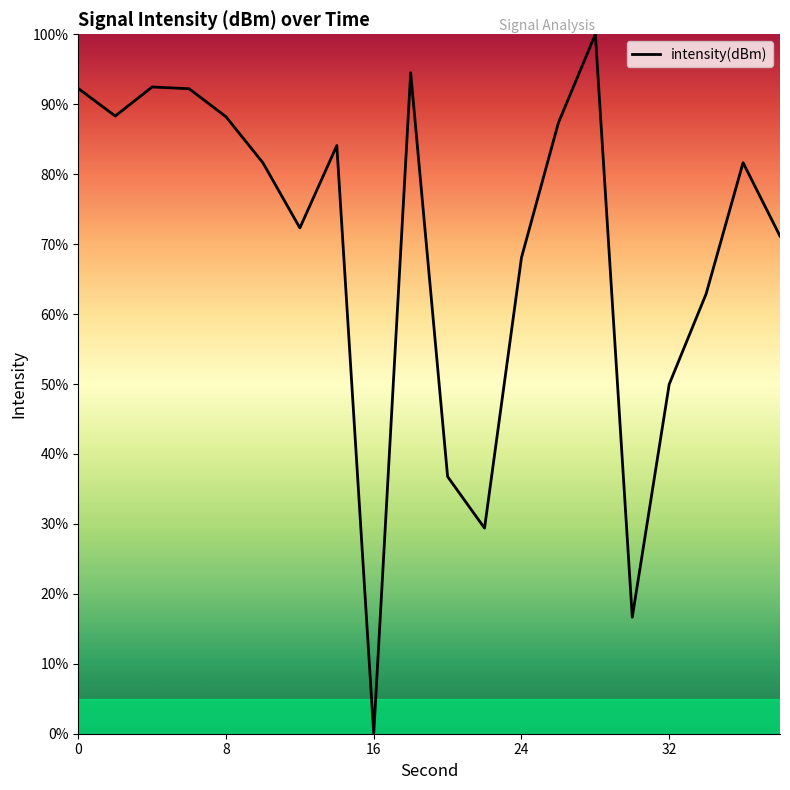

How many positive values are there?

19